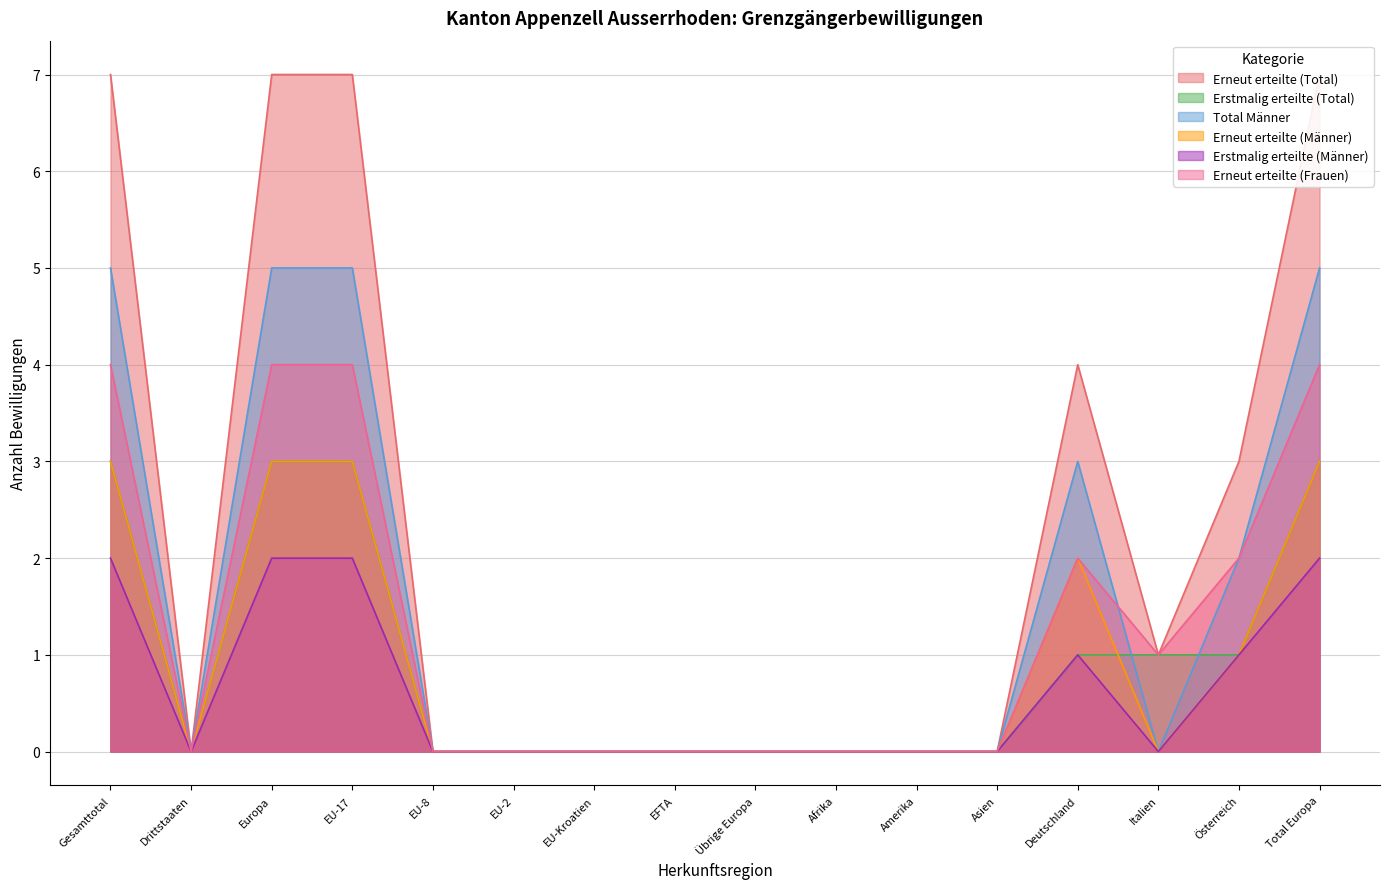

Is the value of Erstmalig erteilte (Total) at Drittstaaten greater than the value of Erstmalig erteilte (Männer) at EU-2?

No